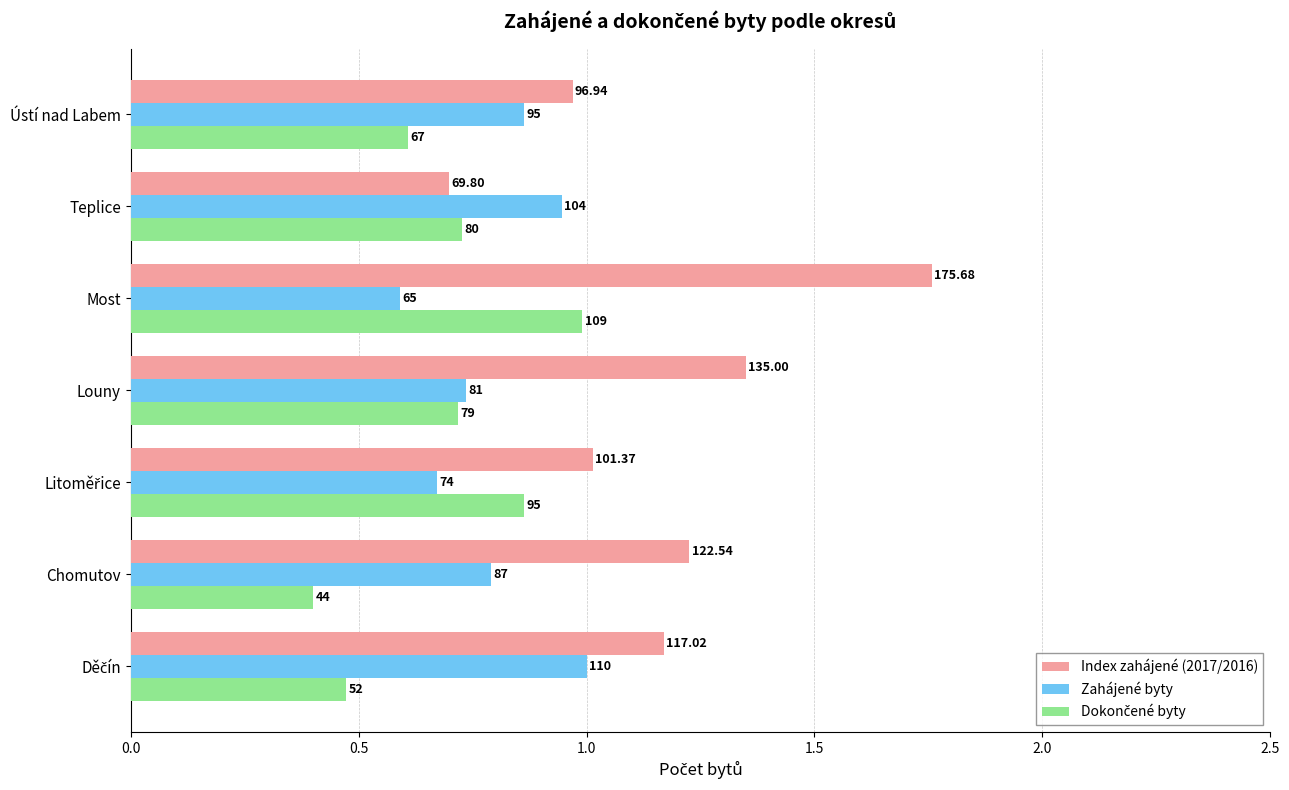

Reading left to right, extract all data points from this chart.

Index zahájené (2017/2016): 1.2	1.2	1.0	1.4	1.8	0.7	1.0
Zahájené byty: 1.0	0.8	0.7	0.7	0.6	0.9	0.9
Dokončené byty: 0.5	0.4	0.9	0.7	1.0	0.7	0.6